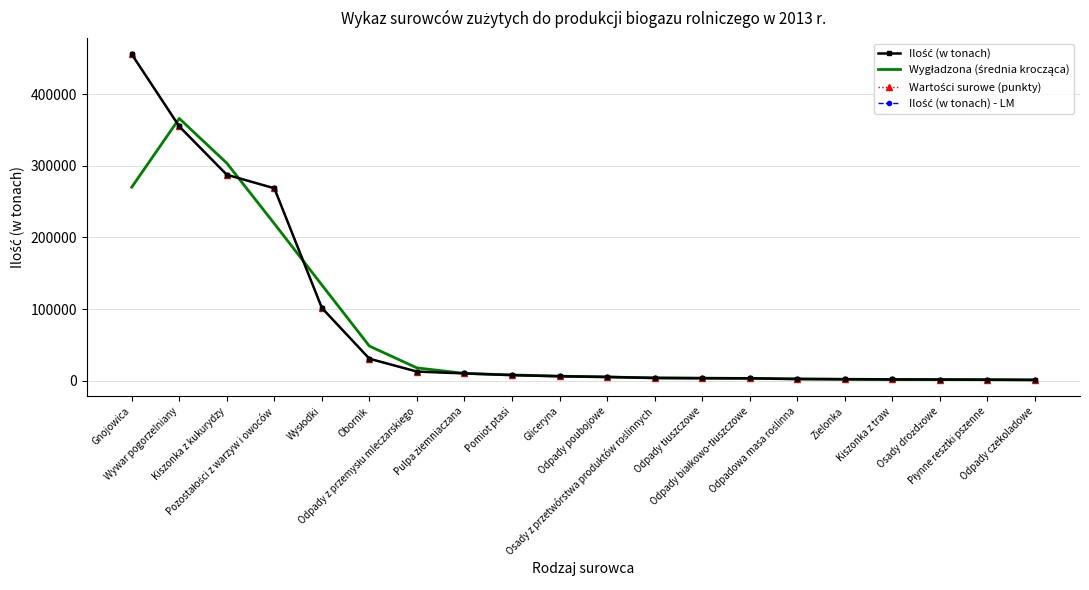

What is the difference between the Wartości surowe (punkty) values at Obornik and Pomiot ptasi?

22872.4